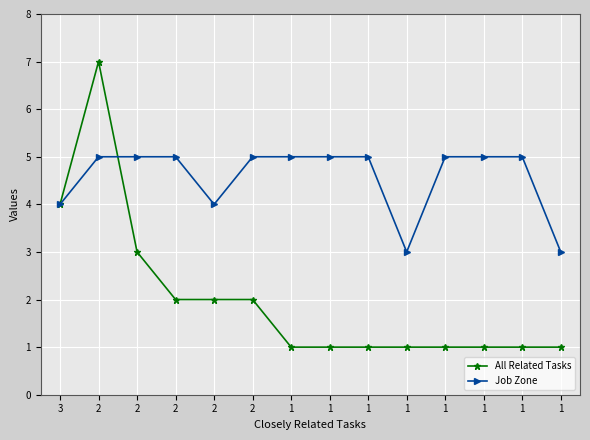

How many data points does each series have?

14